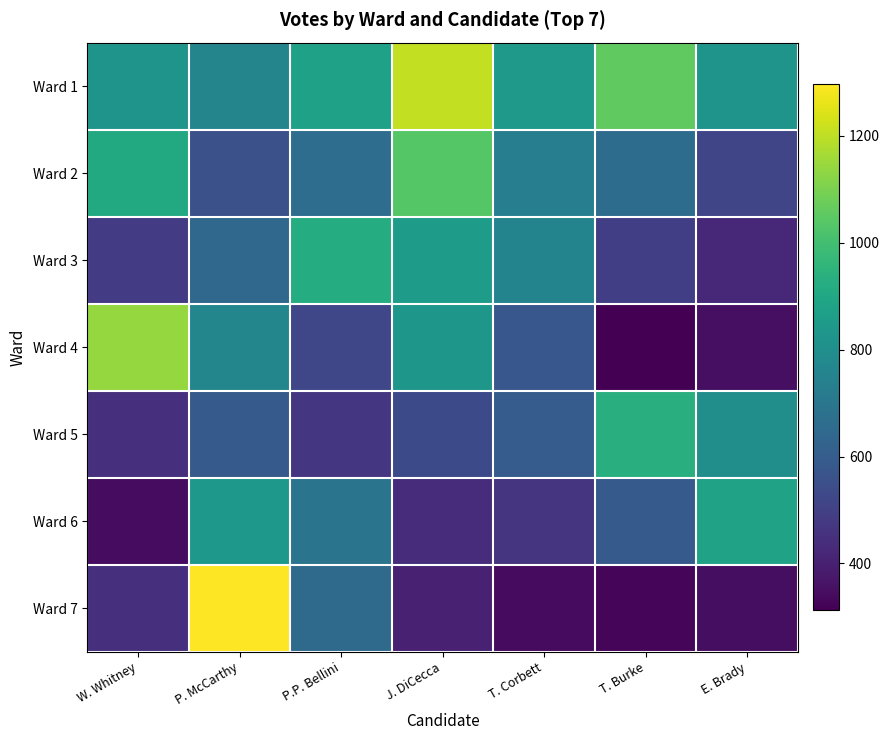

What is the maximum value shown in the chart?

1297